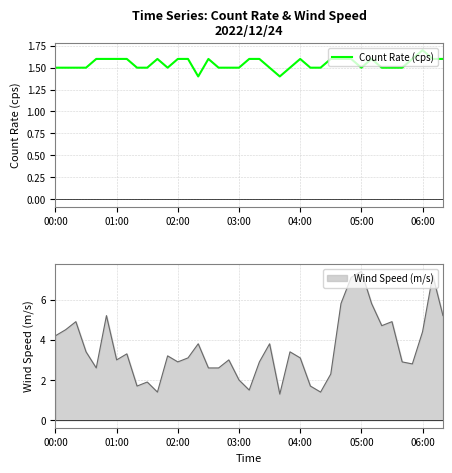

What is the difference between the second highest and second lowest values?

0.2